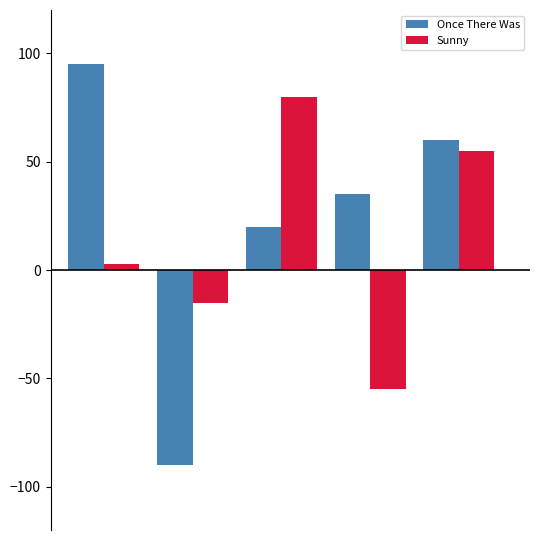

Are the bars grouped side by side (vs. stacked)?

Yes